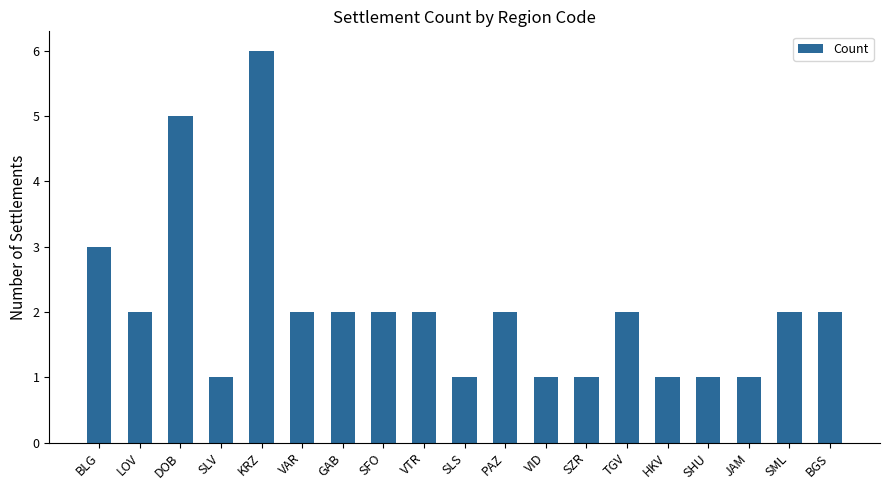

What is the difference between the maximum and second lowest values?

5